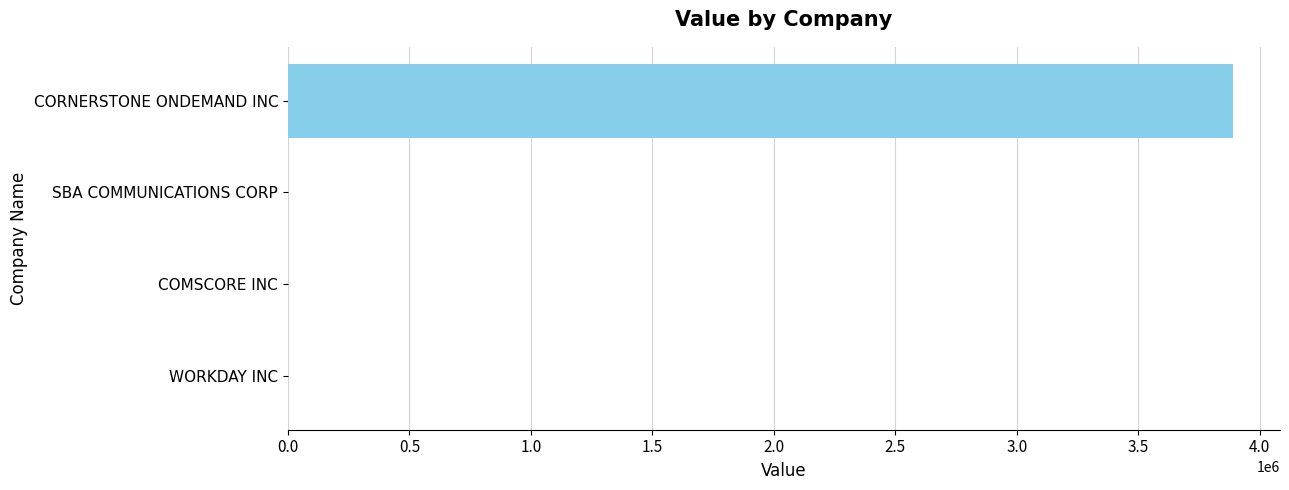

What is the maximum value shown in the chart?

3889000